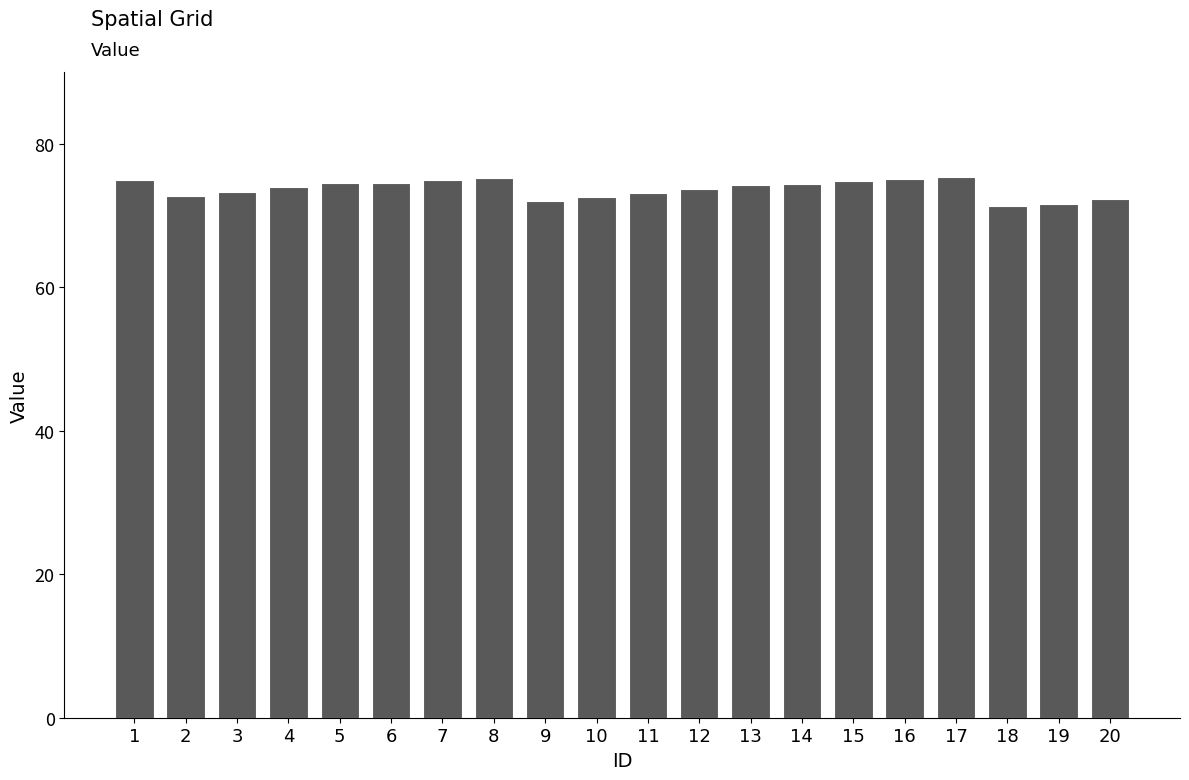

The chart shows a value of 30.8 at 14. True or false?

False